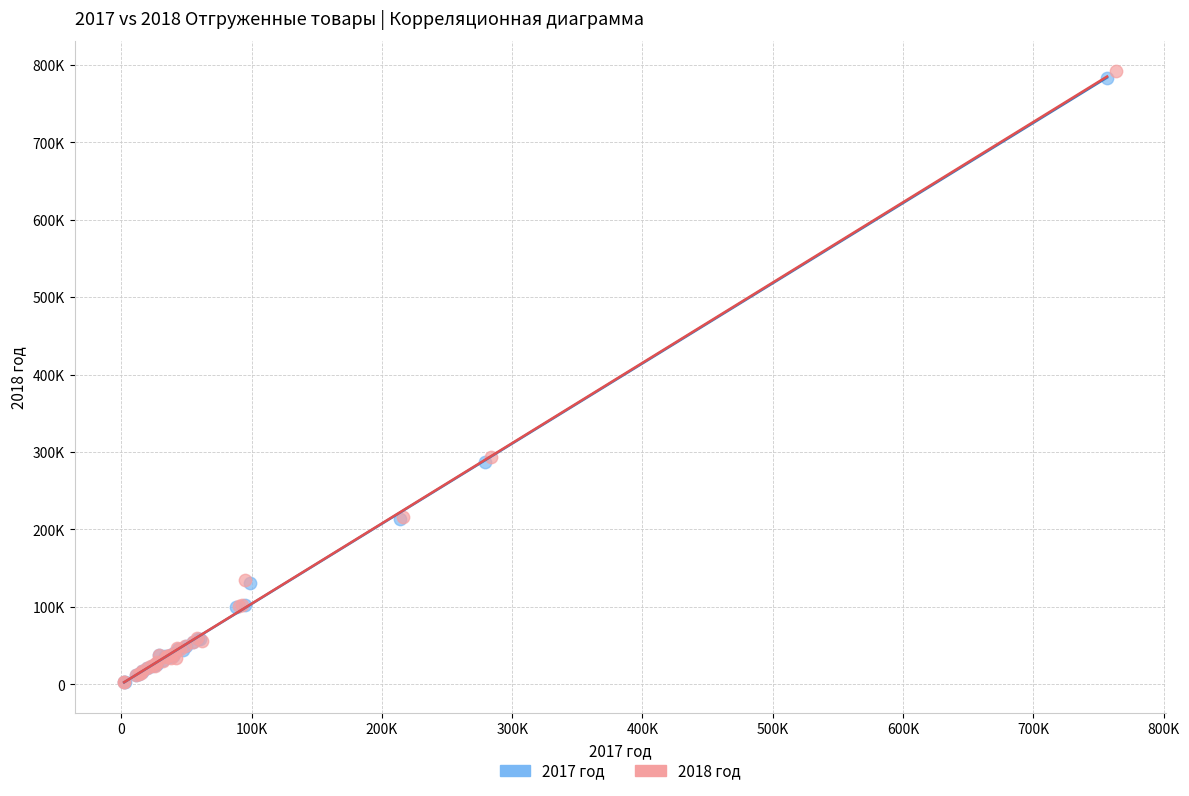

Which series contains the highest Y value?

2018 год